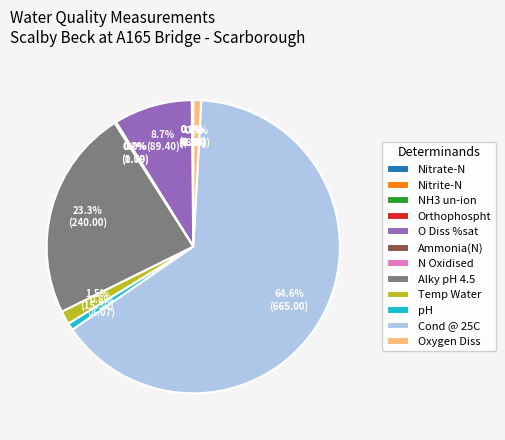

Is Cond @ 25C the majority of the pie?

Yes